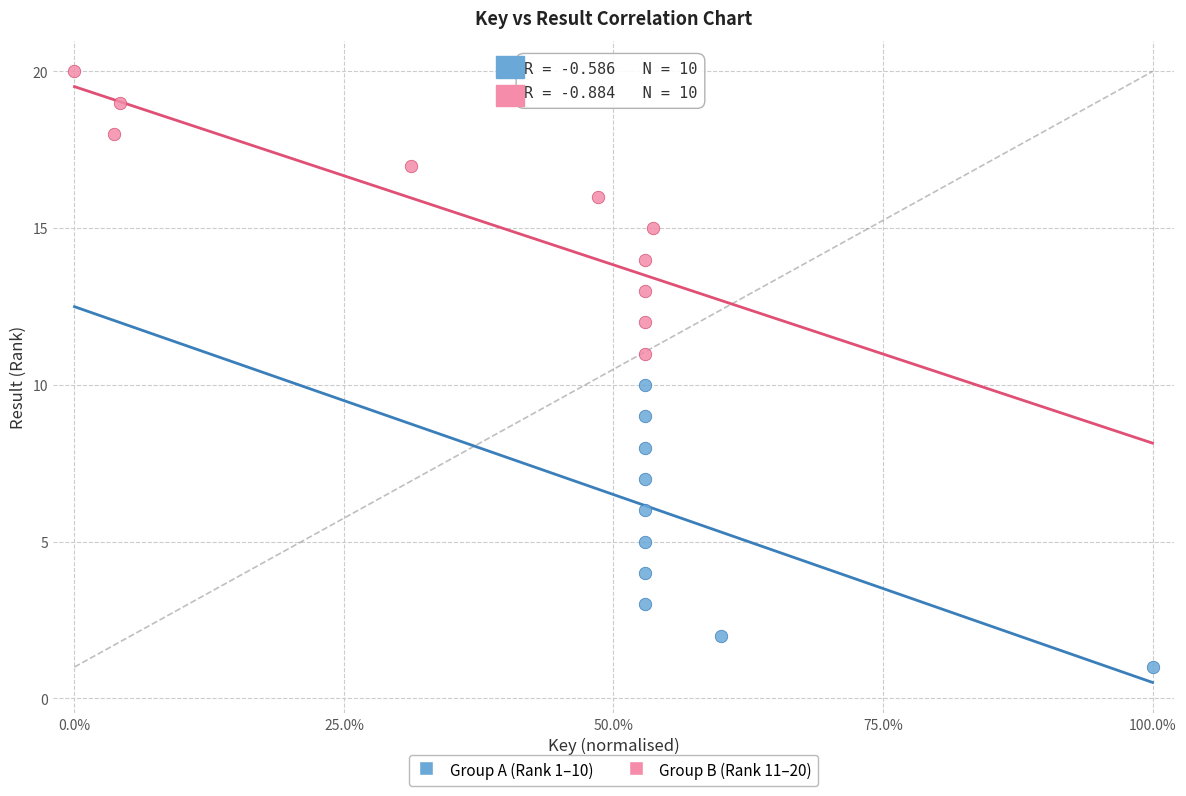

Which series contains the highest Y value?

Group B (Rank 11–20)